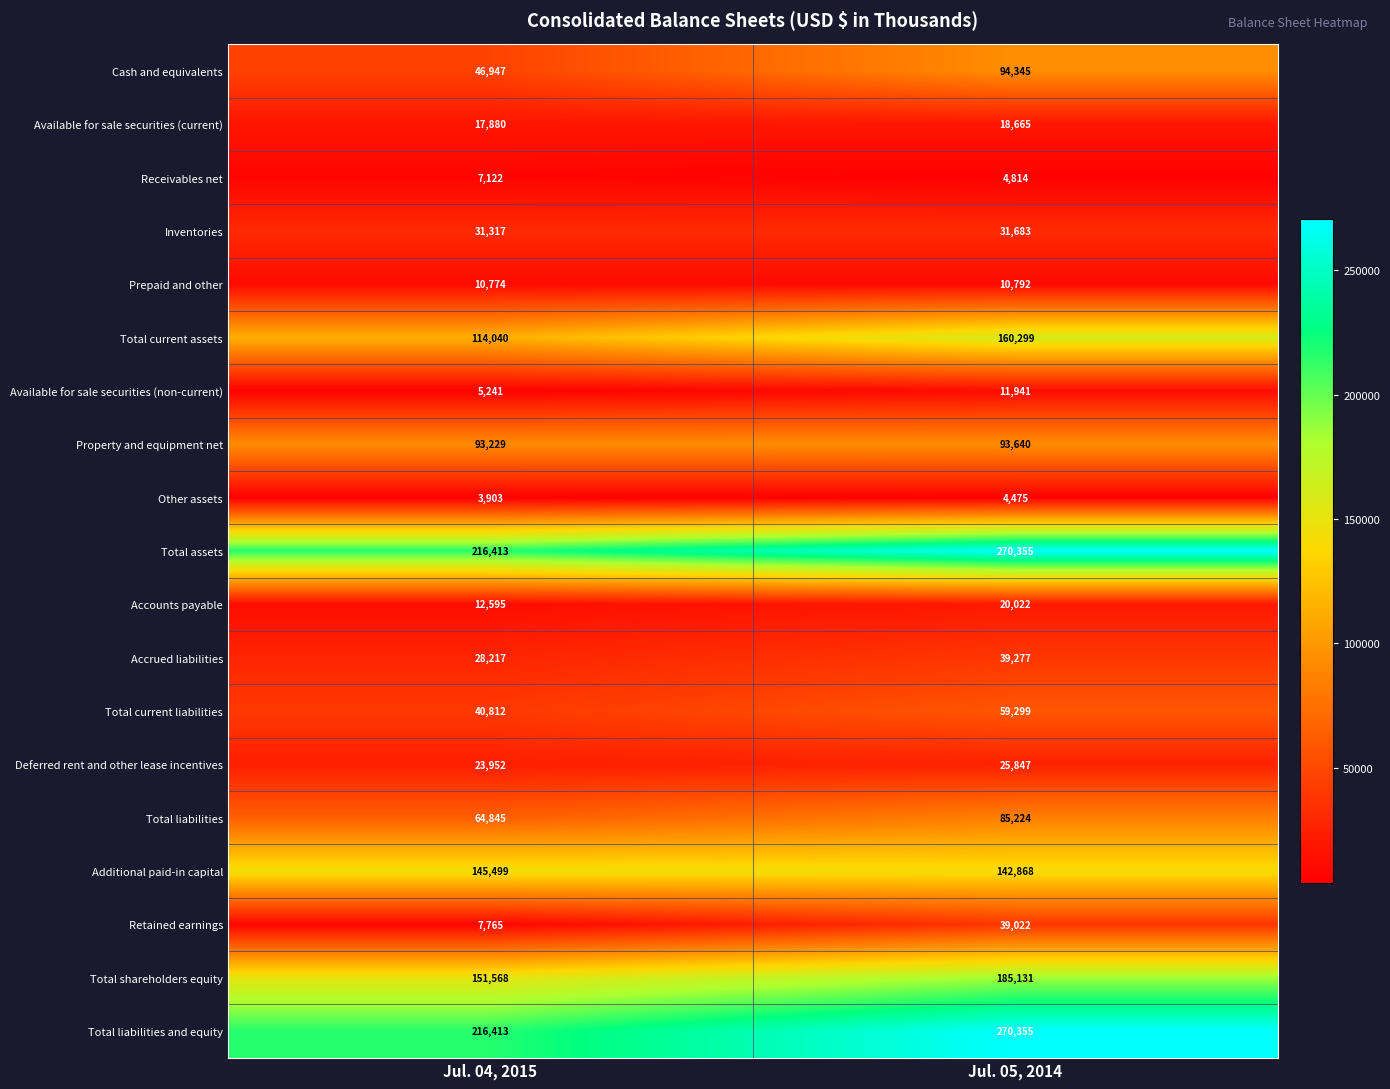

What is the total value across all series at Jul. 05, 2014?

1568054